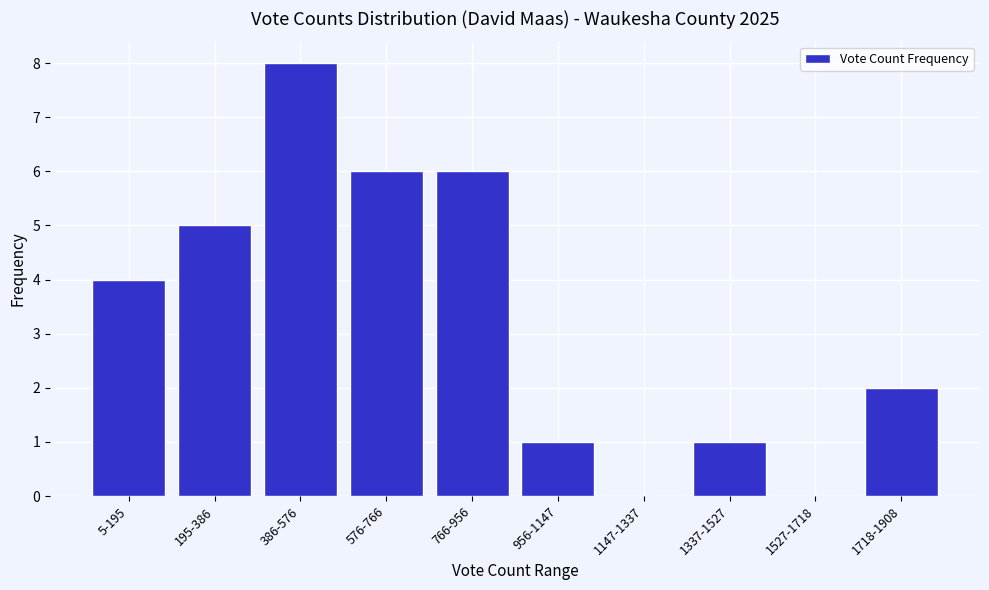

Reading left to right, list all the values displayed in this chart.

5-195=4	195-386=5	386-576=8	576-766=6	766-956=6	956-1147=1	1147-1337=0	1337-1527=1	1527-1718=0	1718-1908=2